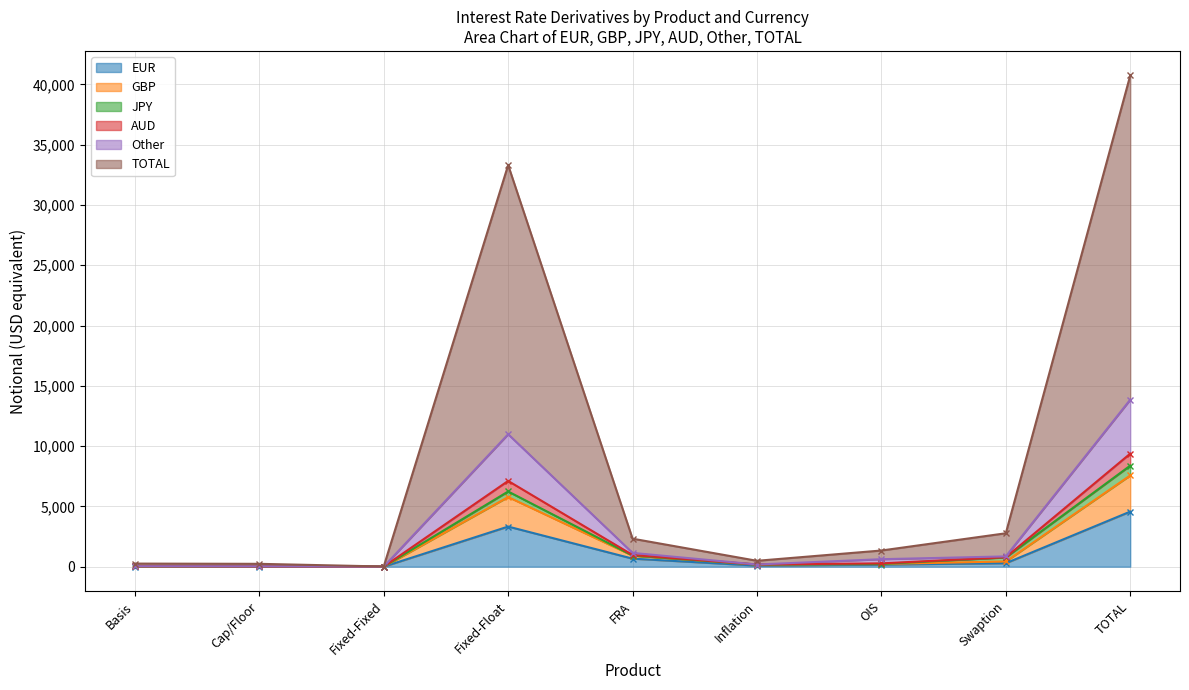

What is the difference between the TOTAL values at FRA and Basis?

937